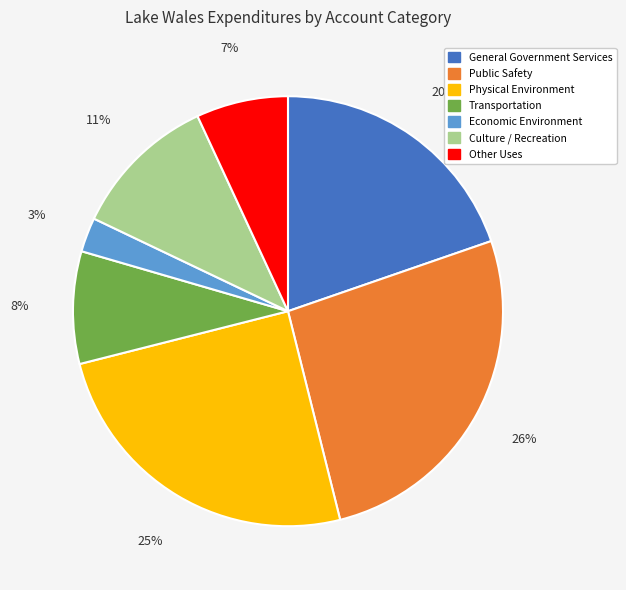

To the nearest percent, what portion does Transportation represent?

8%